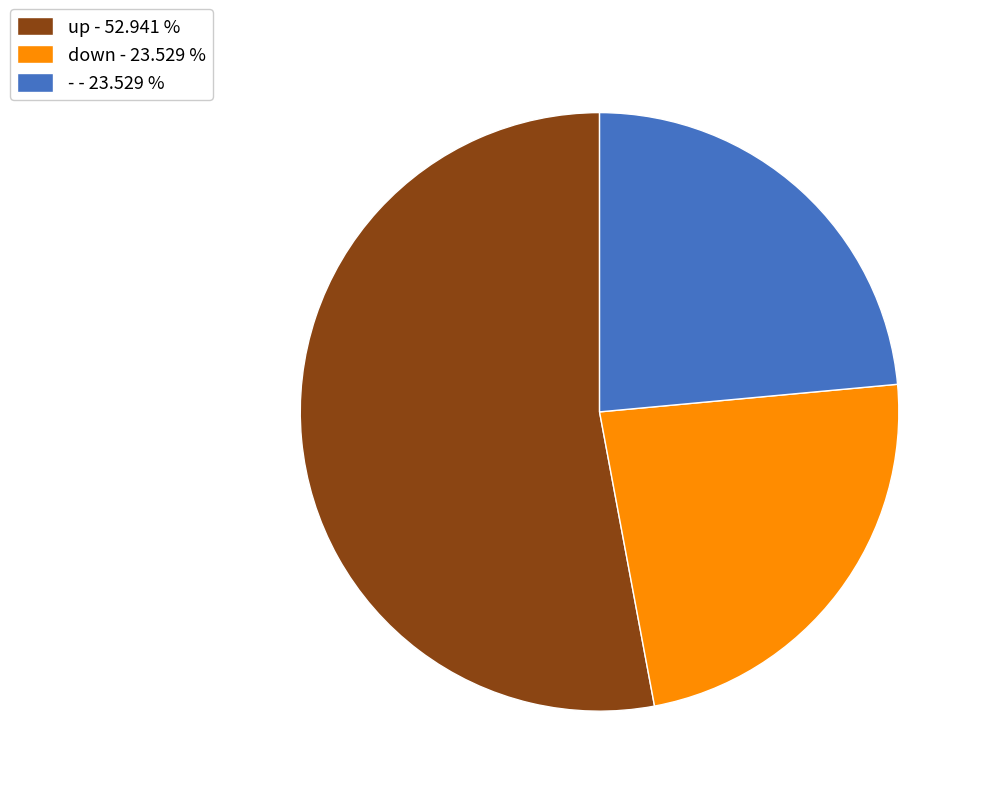

Which has a higher value, up - 52.941 % or down - 23.529 %?

up - 52.941 %